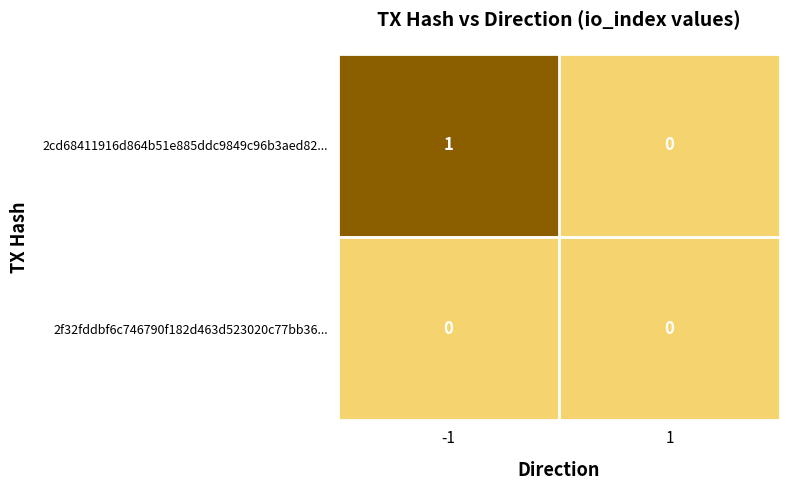

Is it true that 2cd68411916d864b51e885ddc9849c96b3aed82... equals 1 at -1?

True